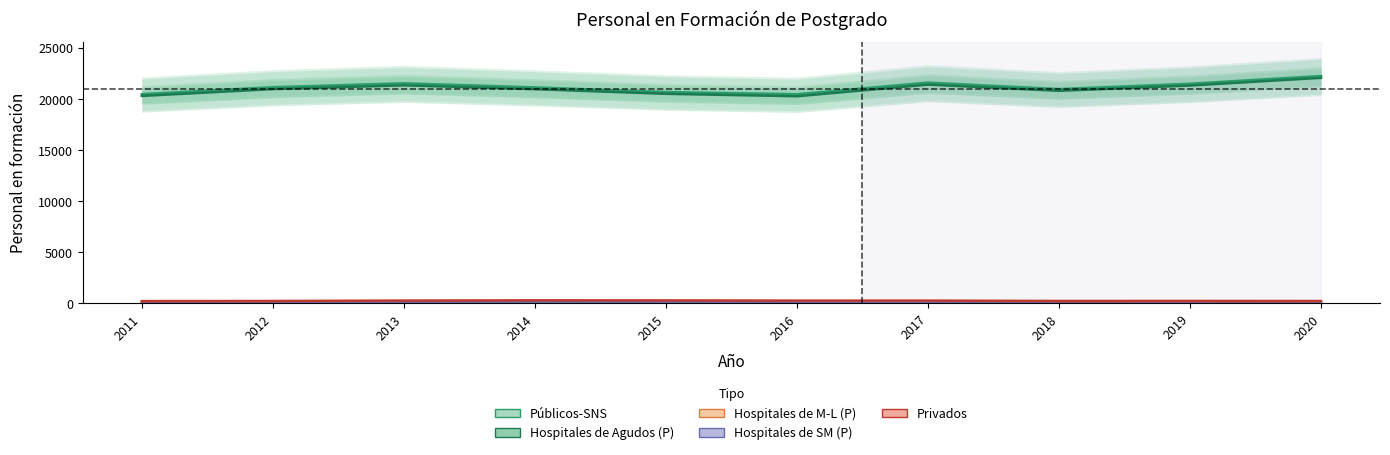

True or false: Hospitales de M-L (P) and Privados intersect in this chart.

False